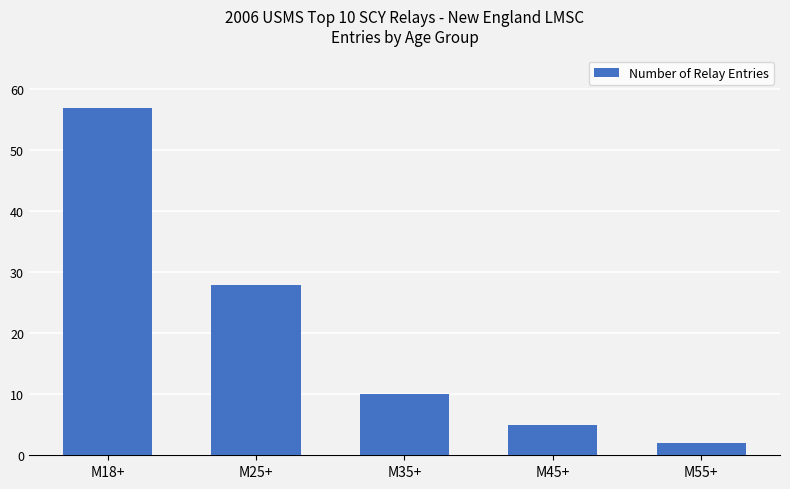

Approximately how many times larger is the value at M45+ compared to M25+?

0.2